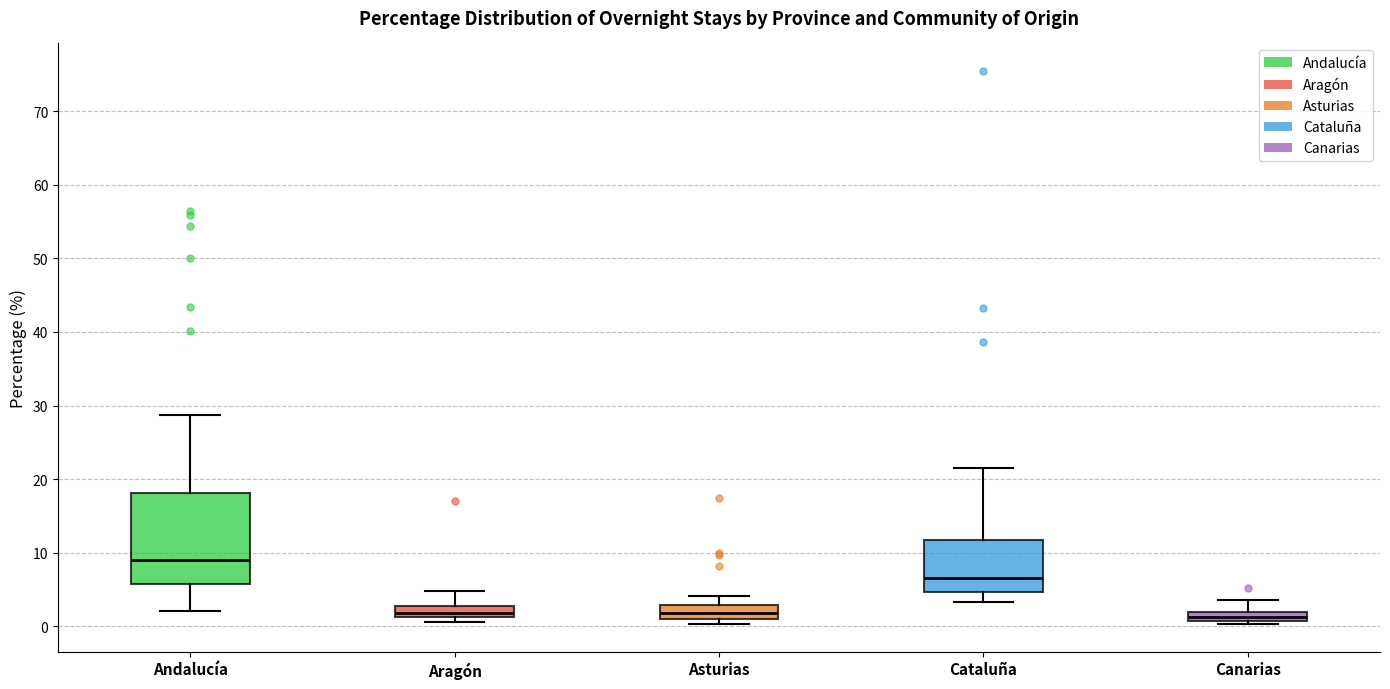

Where is the upper edge of the box for Andalucía on the y-axis? The values are not printed on the chart, so give them approximately, as read against the axis.

18